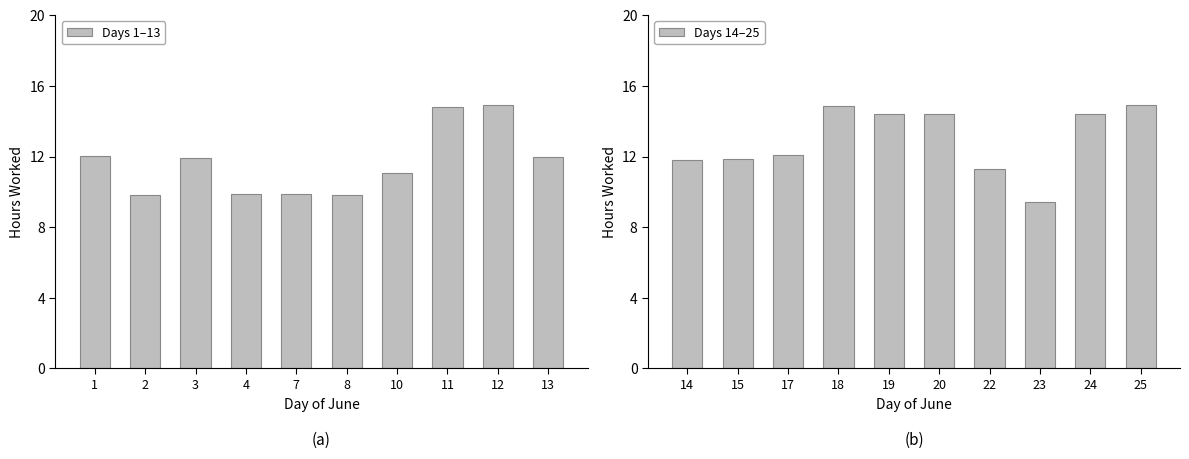

Rank the series by their maximum value, from highest to lowest.

Days 14–25, Days 1–13